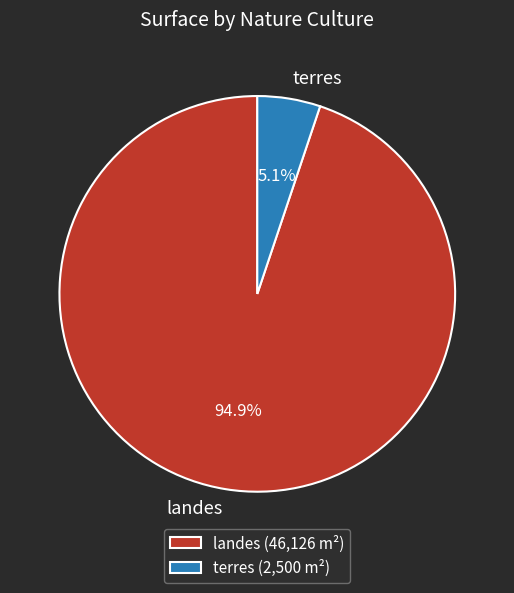

To the nearest percent, what is the difference between the terres and landes slice percentages?

90%